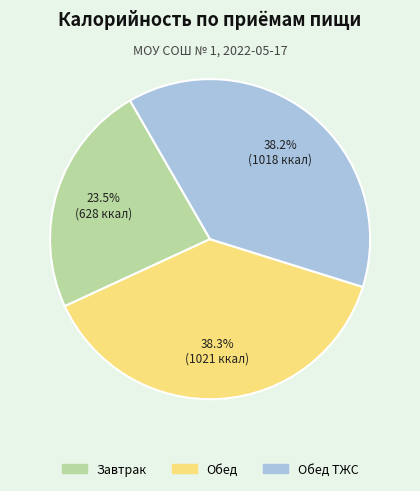

Is there any slice that represents more than half of the pie?

No